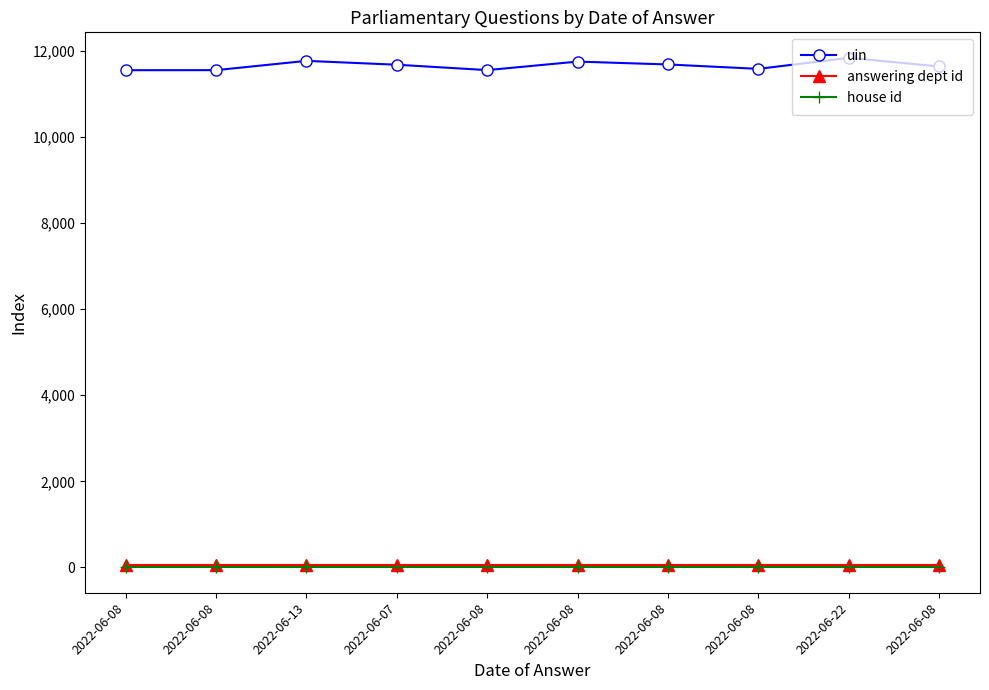

How many categories are shown in the chart?

10